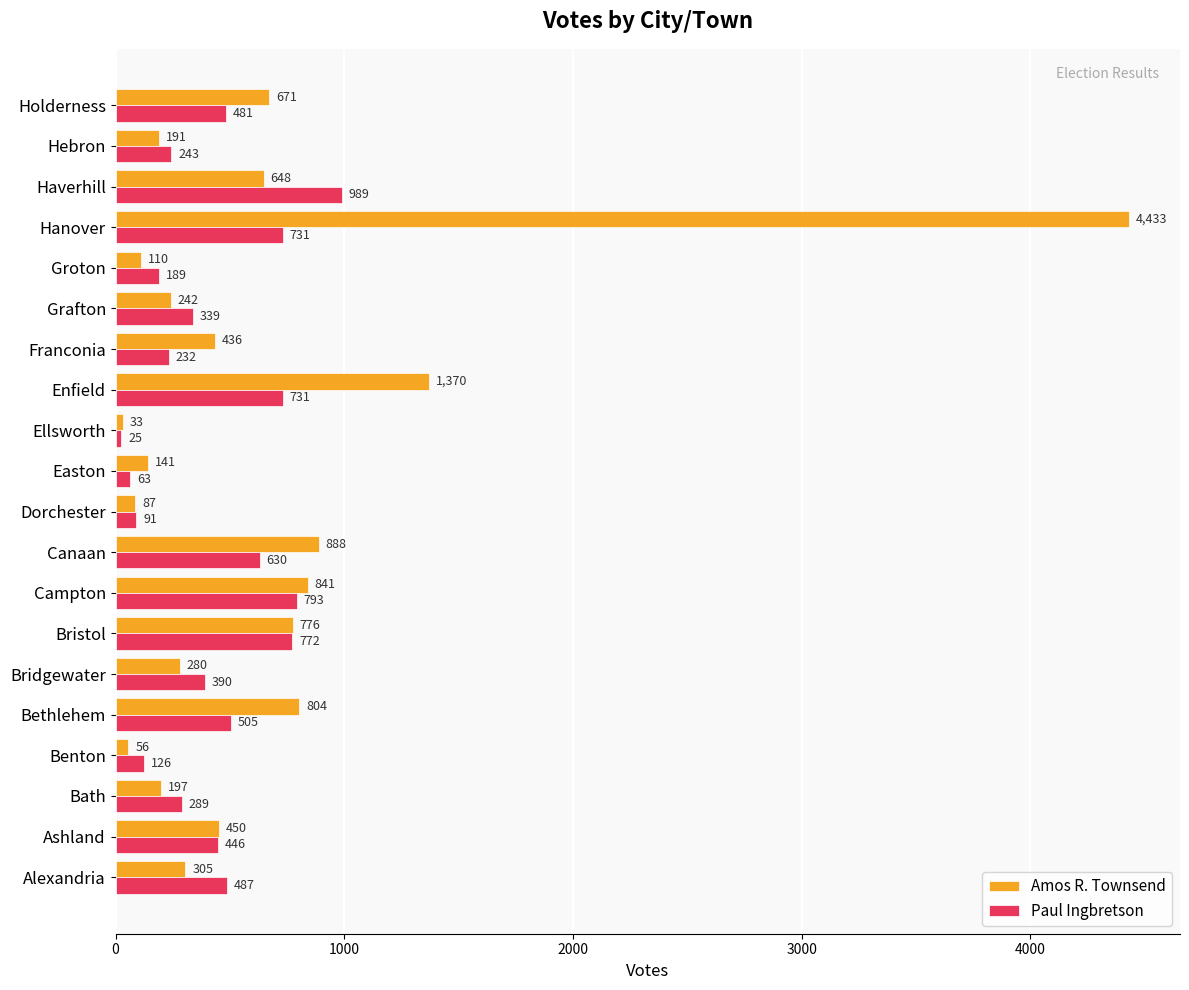

What is the difference between the maximum and minimum values in the Paul Ingbretson series?

964